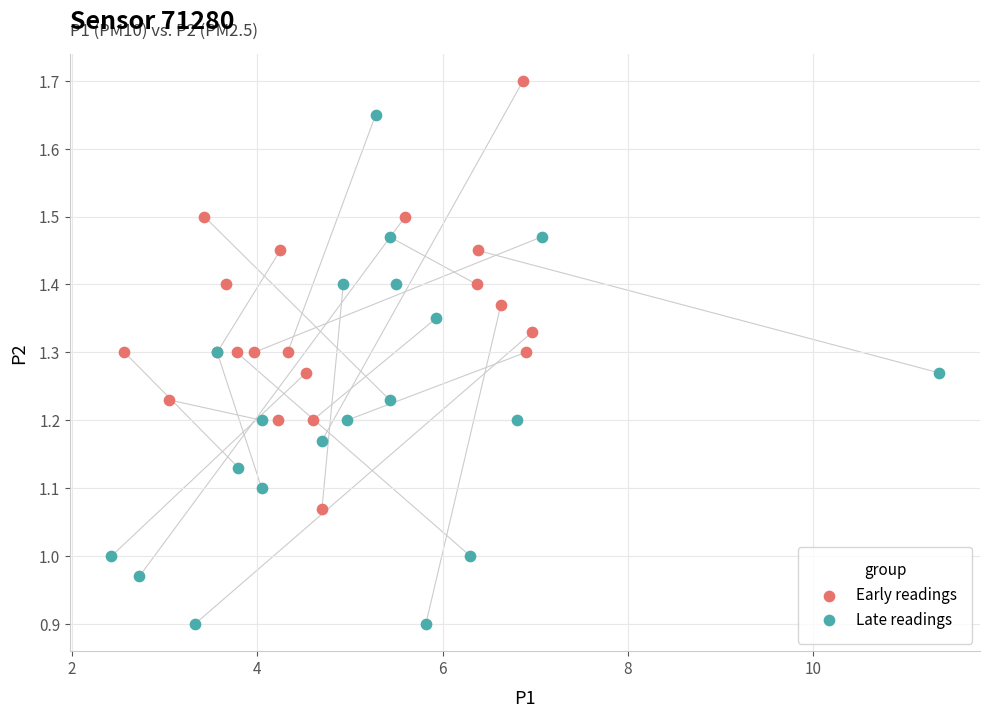

Which series reaches the maximum Y coordinate?

Early readings